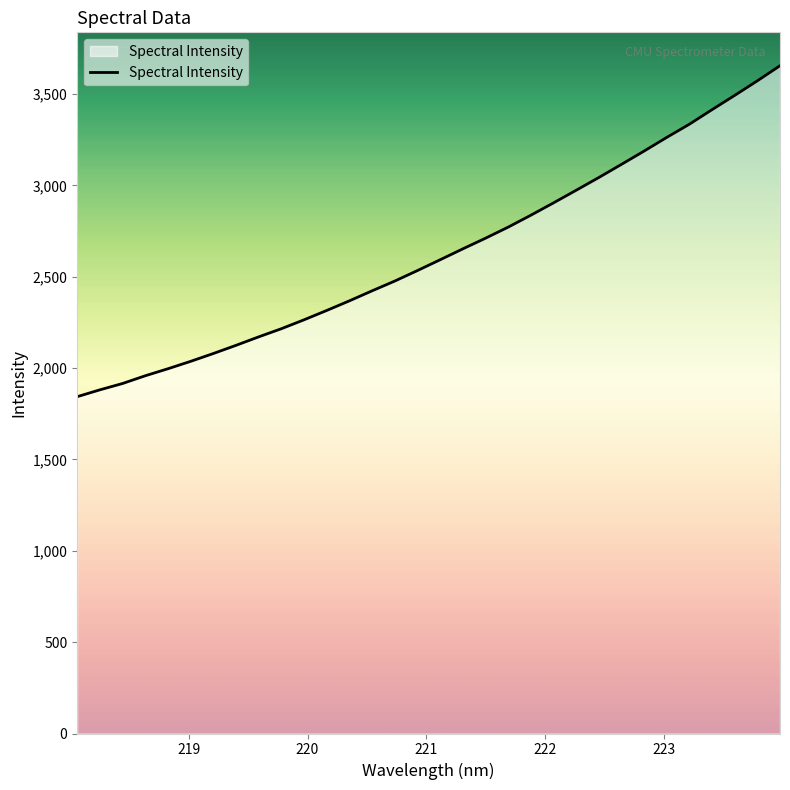

What is the smallest value displayed?

1843.2